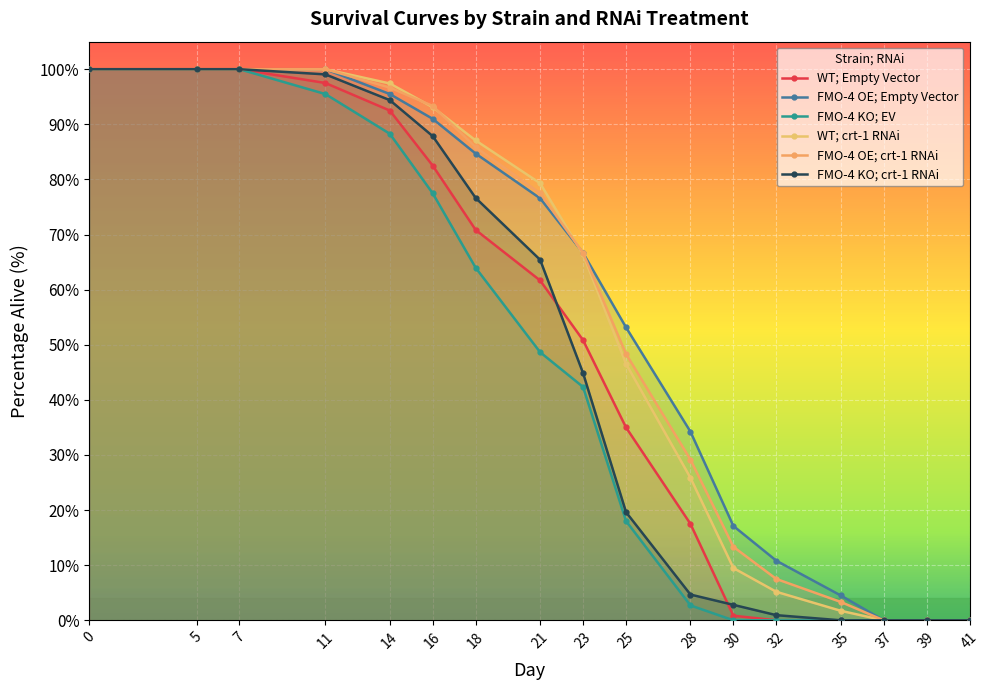

Does the chart display data point markers on the line(s)?

Yes